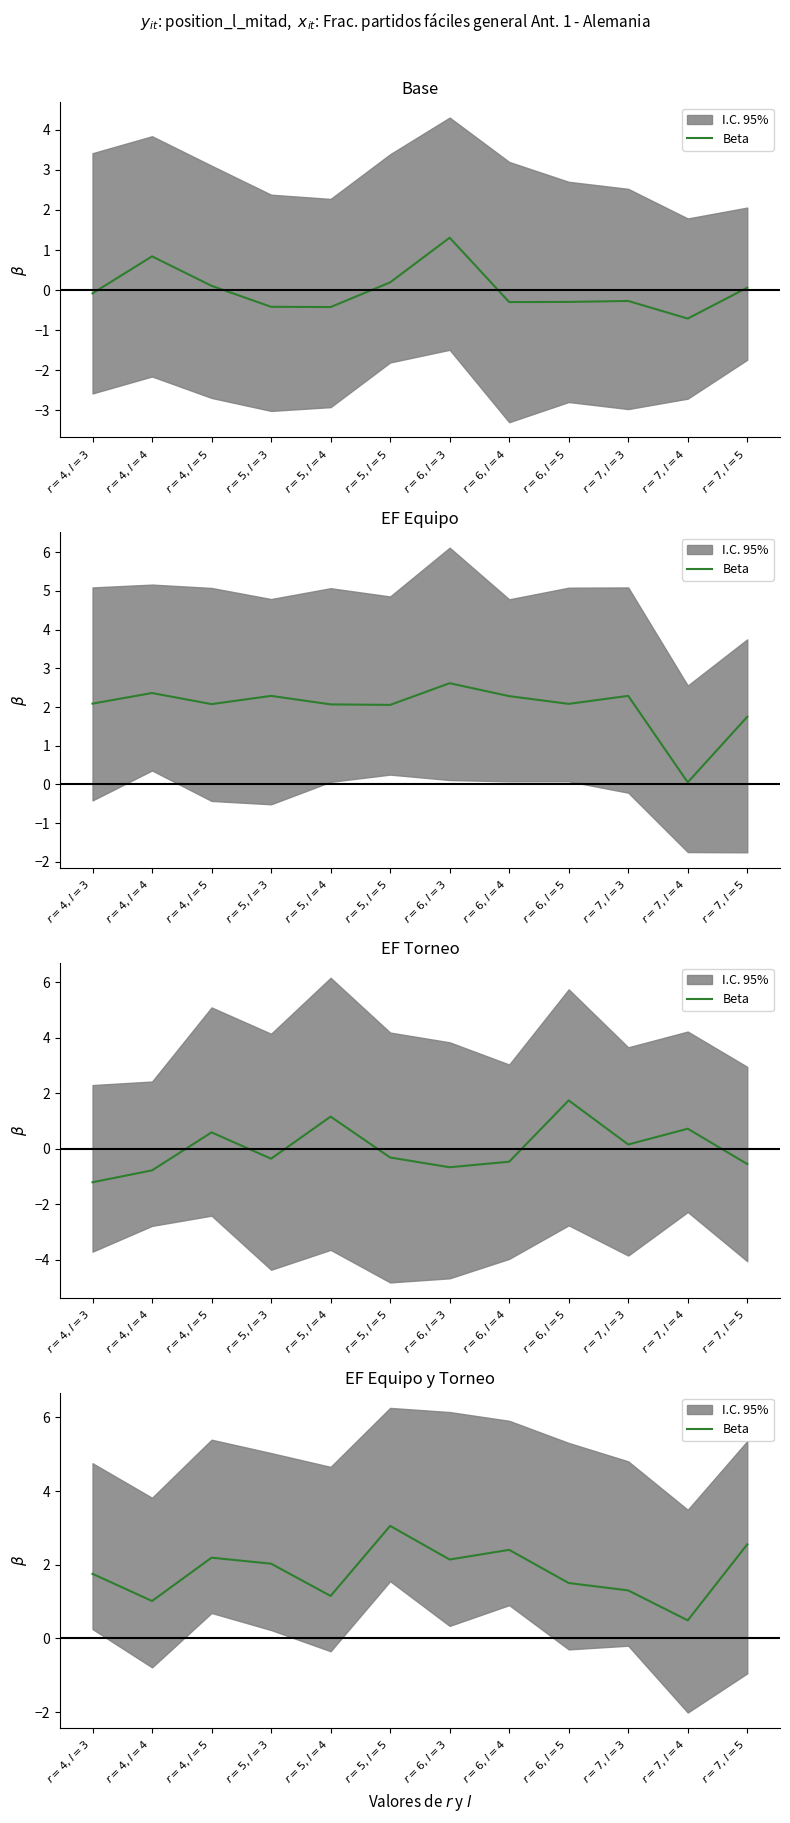

At which category does the data reach its first local peak?

$r = 4, l = 5$